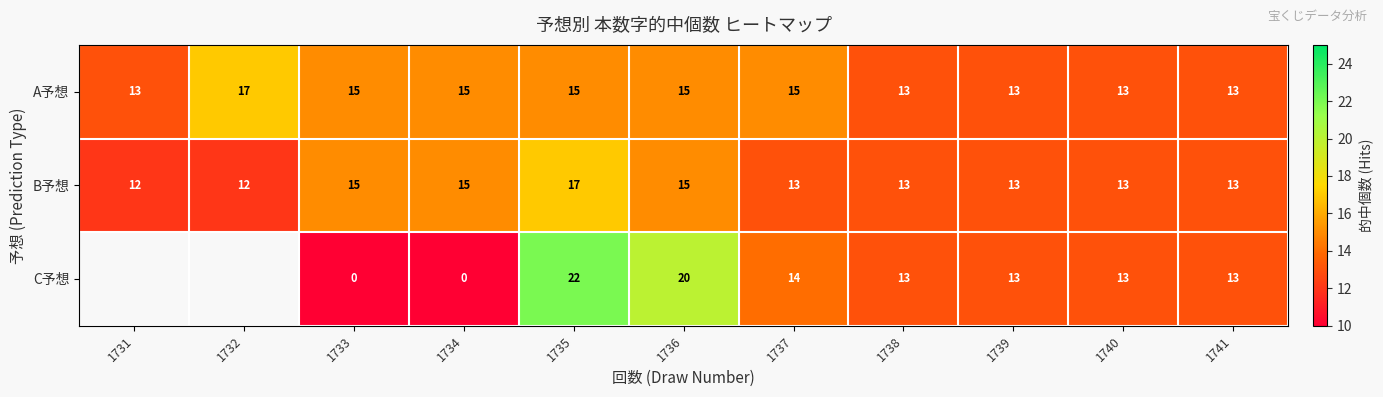

At which category is the sum across all series the highest?

1735